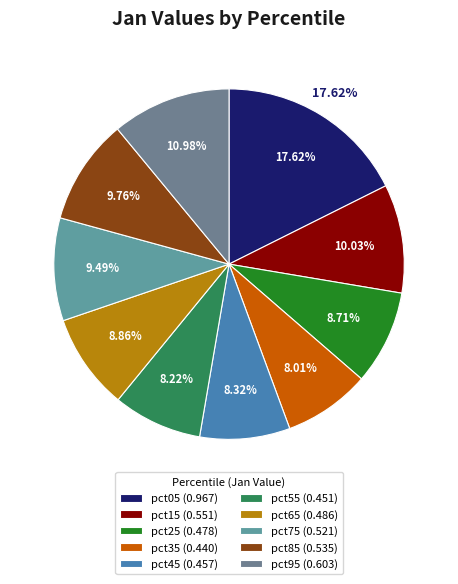

What portion of the pie excludes pct95?

89.0%